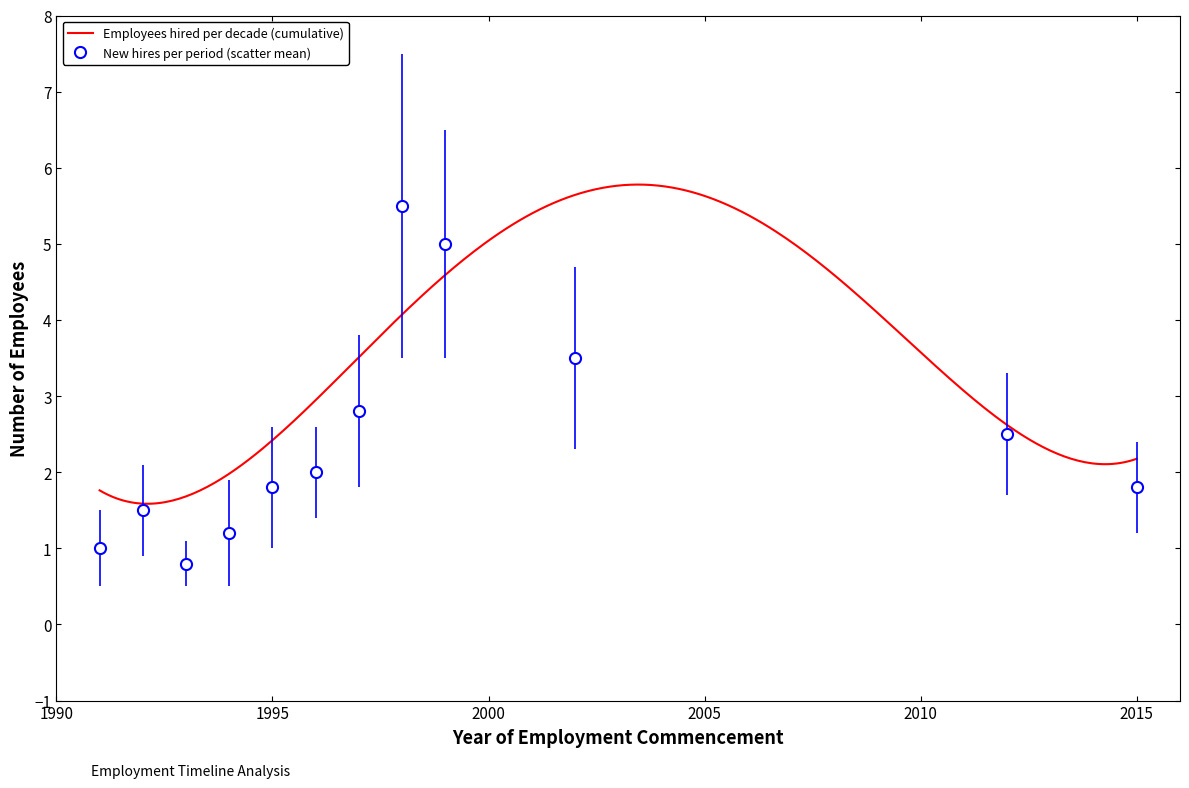

List the labels in order of value, smallest first.

1993, 1991, 1994, 1992, 1995, 2015, 1996, 2012, 1997, 2002, 1999, 1998